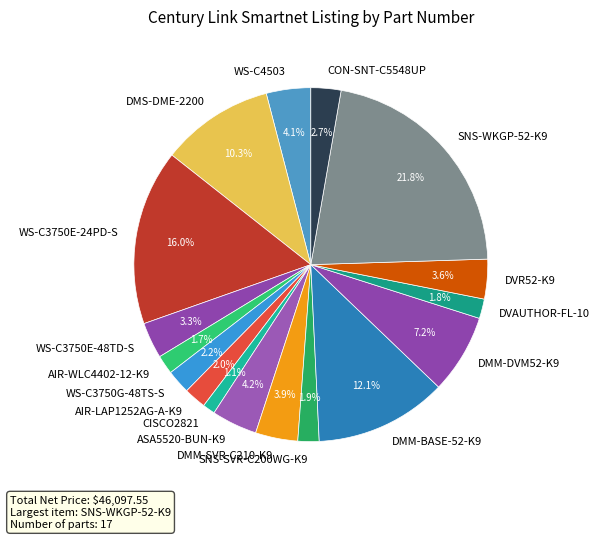

Is it true that SNS-WKGP-52-K9 is 14% of the pie?

False